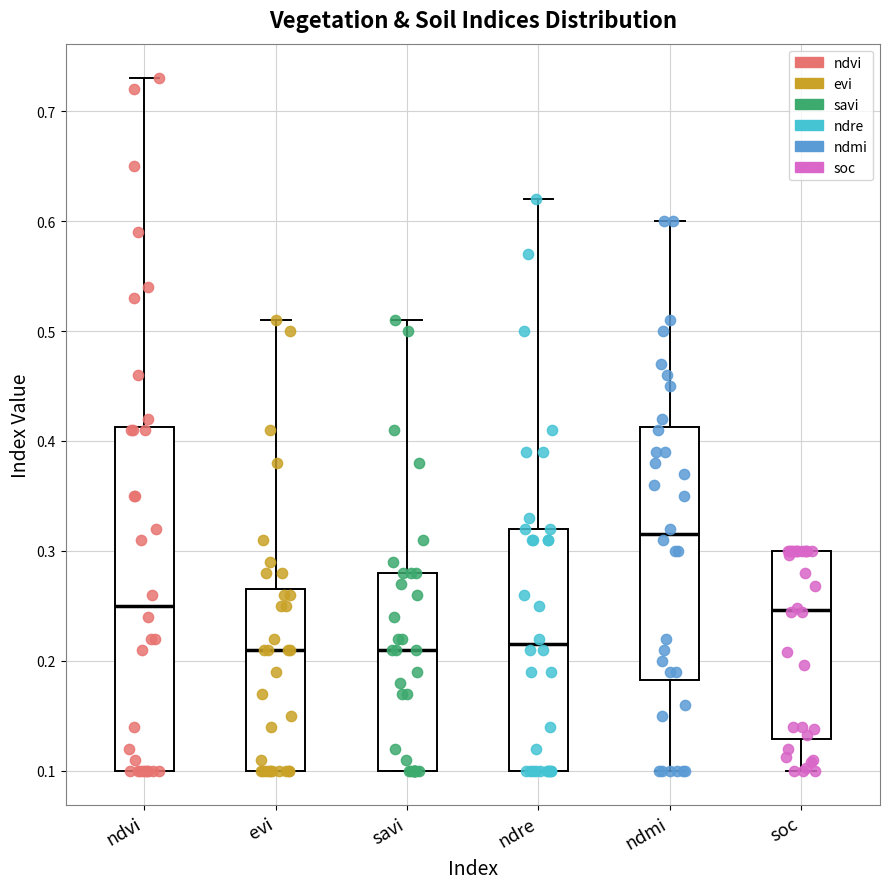

Reading left to right, transcribe this box plot: for each box, give where its median line is, the range the box spans, and where its two whiskers end, as read against the y-axis. The values are not printed on the chart, so give them approximately, as read against the axis.

ndvi: median 0.25, box 0.10 to 0.41, whiskers 0.10 to 0.73
evi: median 0.21, box 0.10 to 0.27, whiskers 0.10 to 0.51
savi: median 0.21, box 0.10 to 0.28, whiskers 0.10 to 0.51
ndre: median 0.22, box 0.10 to 0.32, whiskers 0.10 to 0.62
ndmi: median 0.32, box 0.18 to 0.41, whiskers 0.10 to 0.60
soc: median 0.25, box 0.13 to 0.30, whiskers 0.10 to 0.30